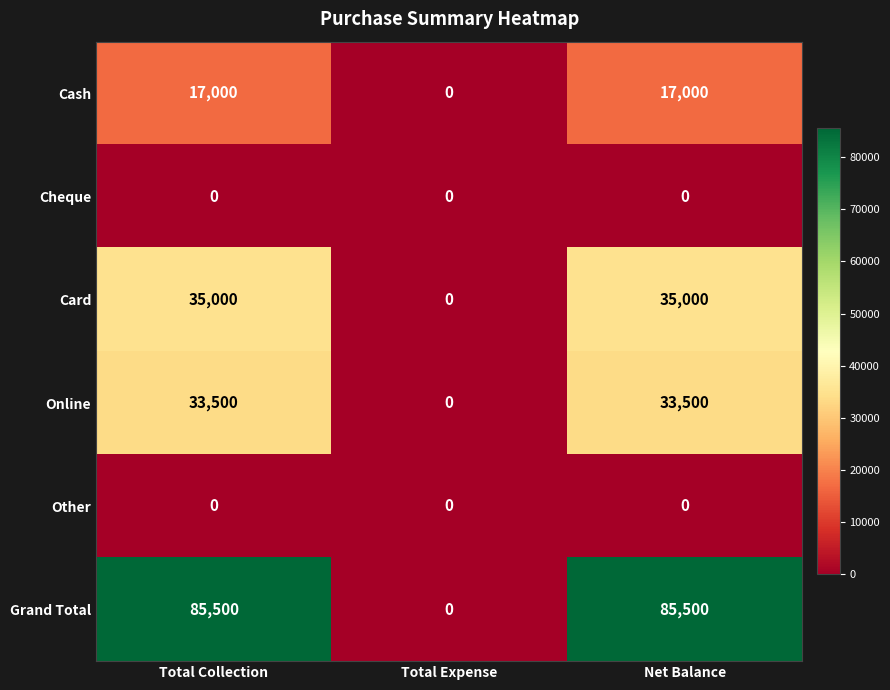

How many Online values are between 0 and 33500?

3